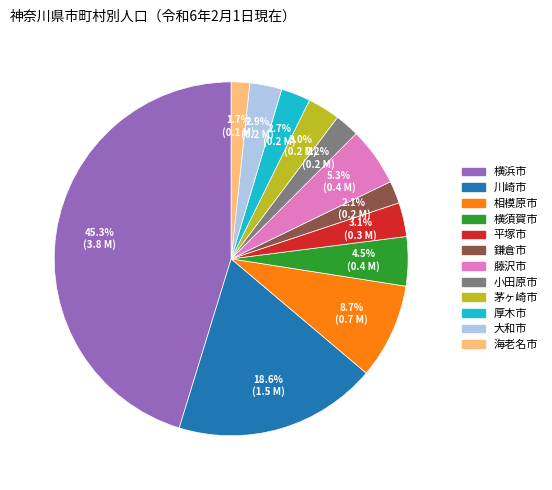

Does 茅ヶ崎市 account for over 50% of the chart?

No